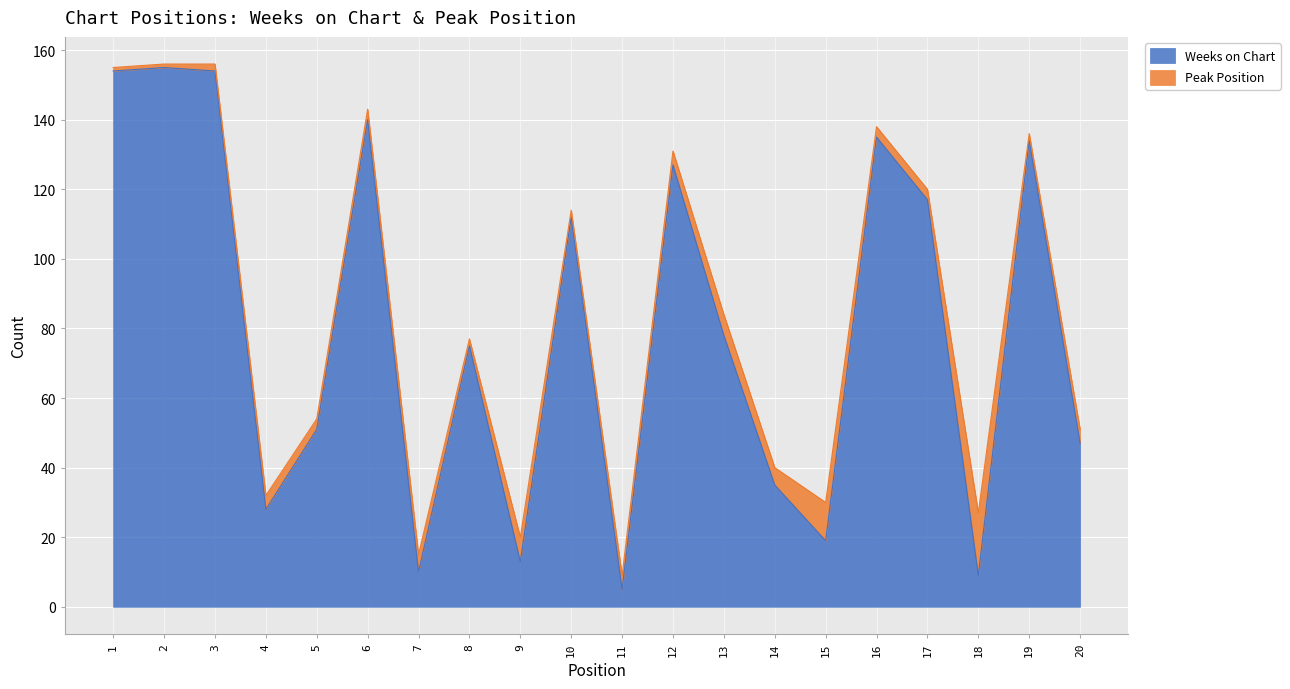

At which label is the value closest to 80?

13